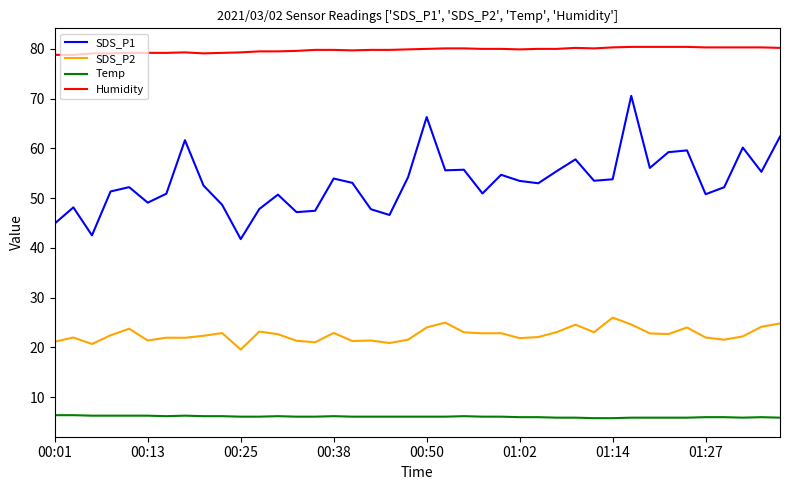

Which series has the widest spread of values?

SDS_P1